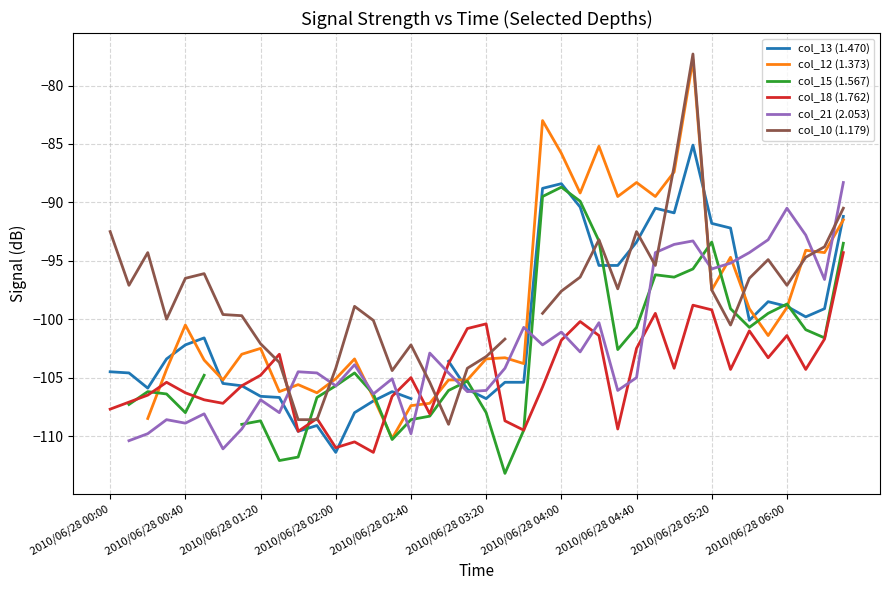

True or false: col_18 (1.762) has a value of -173.0 at 2010/06/28 02:40.

False